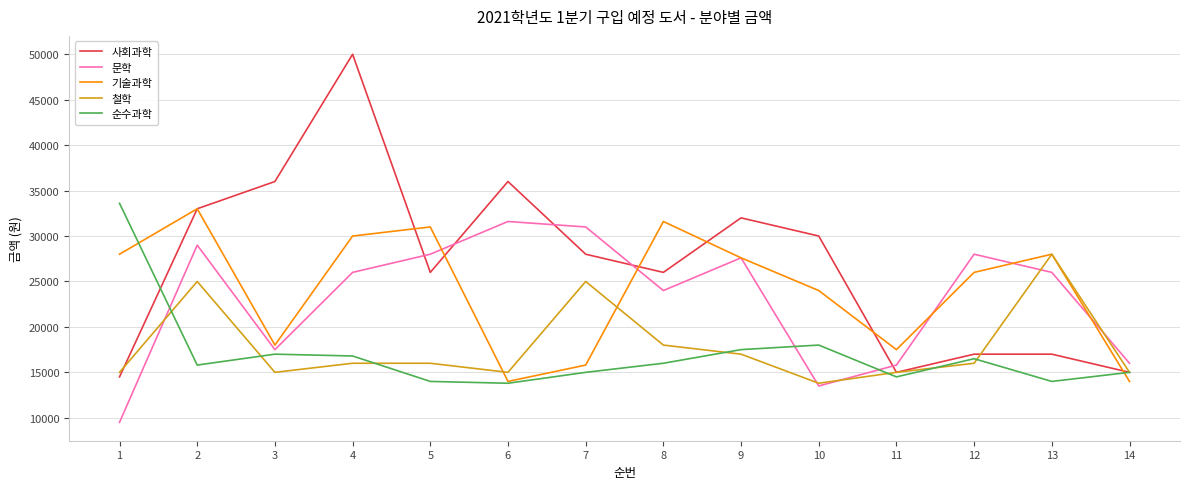

Which category has the highest value across all series?

4